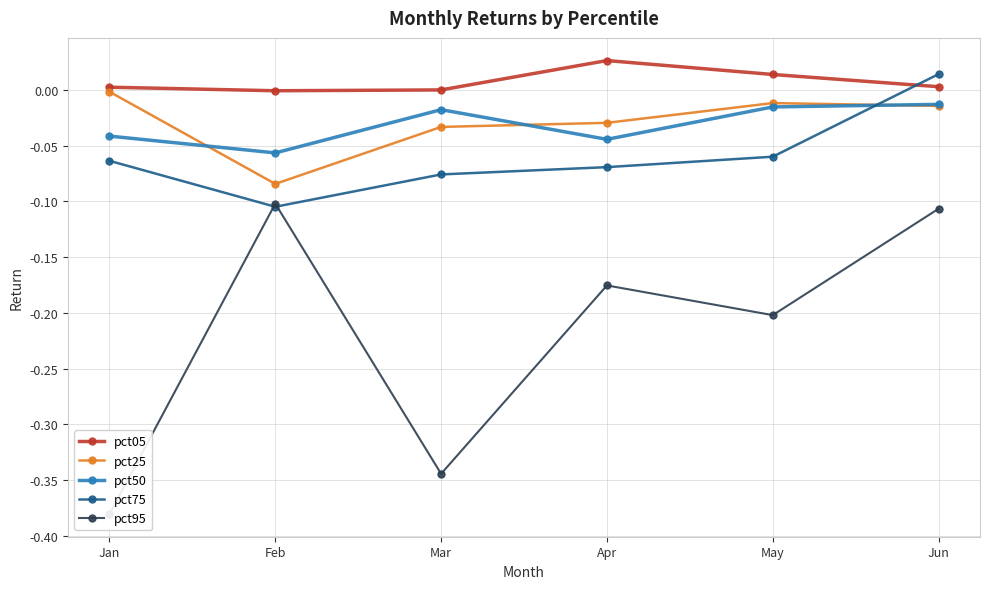

True or false: pct50 has a value of -0.0 at Jun.

True